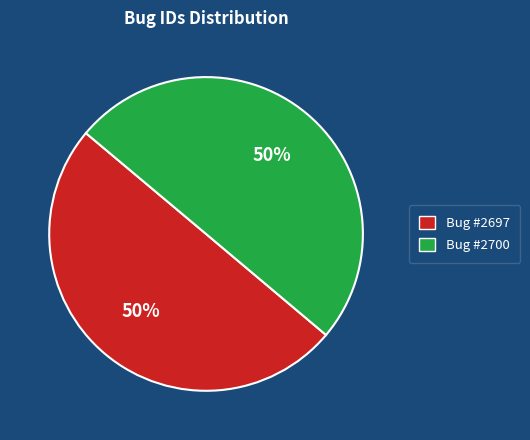

To the nearest percent, what portion does Bug #2697 represent?

50%